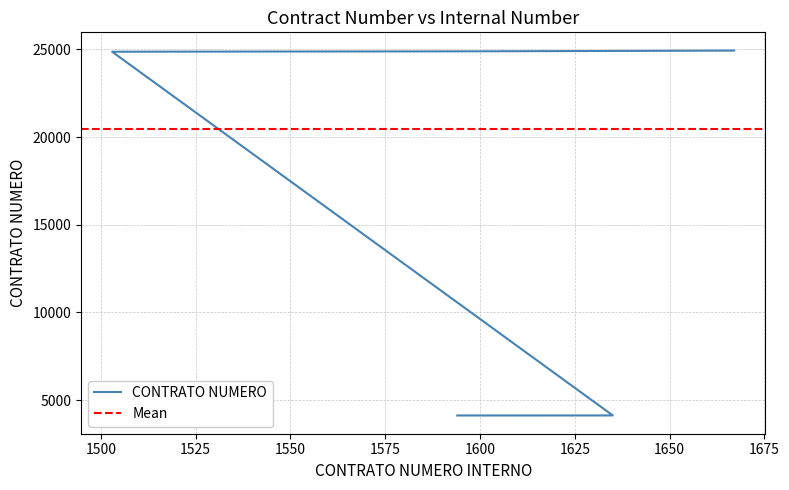

What value does the data have at 1606, to the nearest 10?

24900